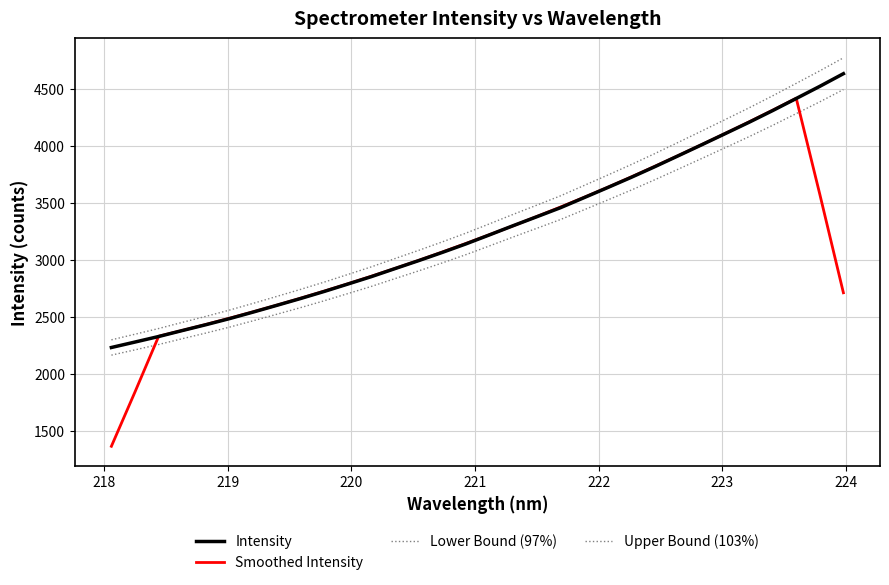

Is this an area chart (filled region under the line)?

No